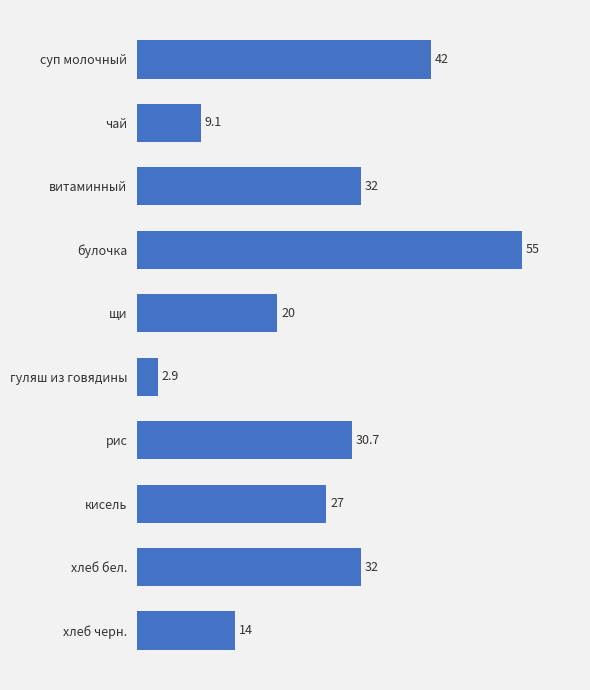

Is it true that the value at гуляш из говядины is 2.9?

True